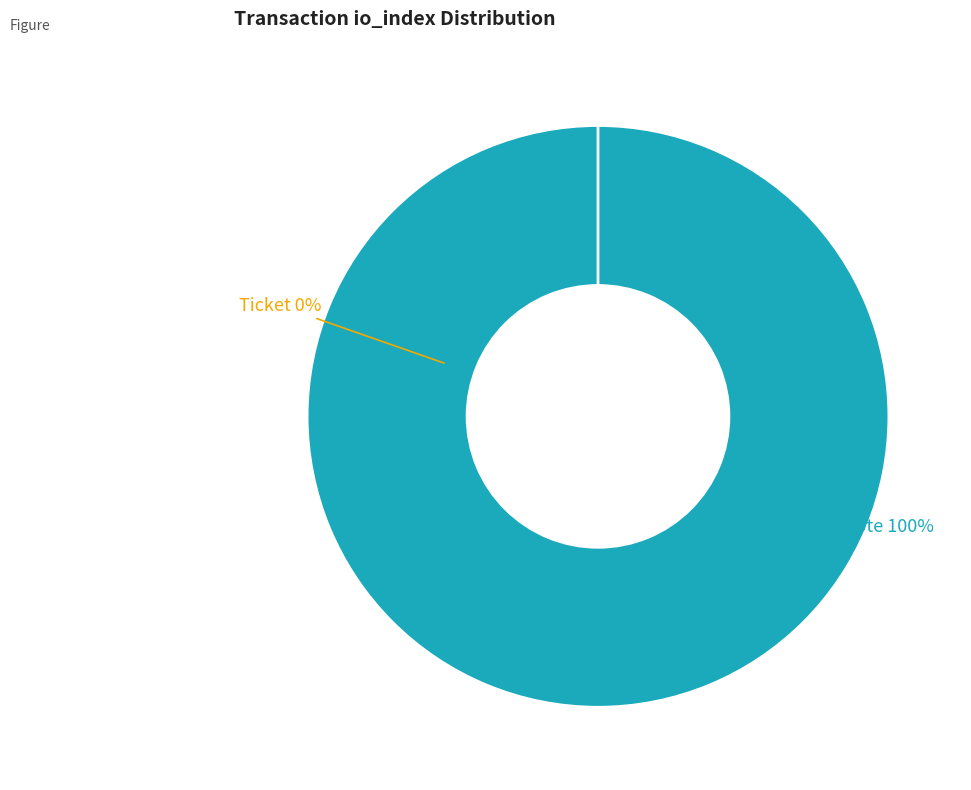

Between Vote (io_index=1) and Ticket (io_index=0), which is larger?

Vote (io_index=1)